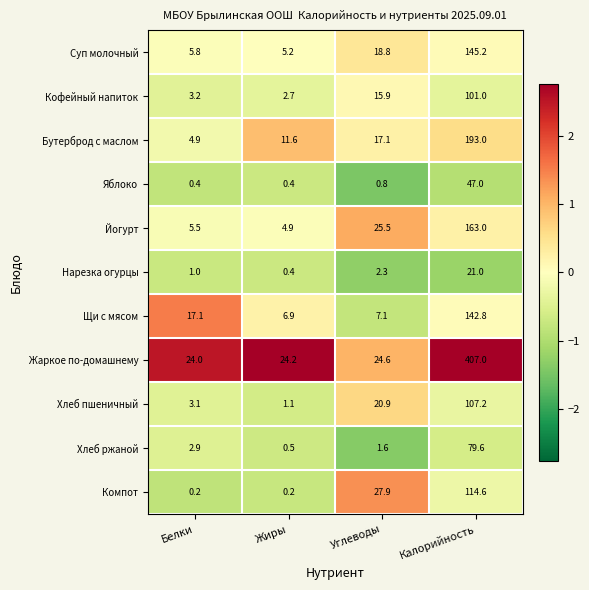

True or false: Суп молочный has a value of 18.8 at Углеводы.

True